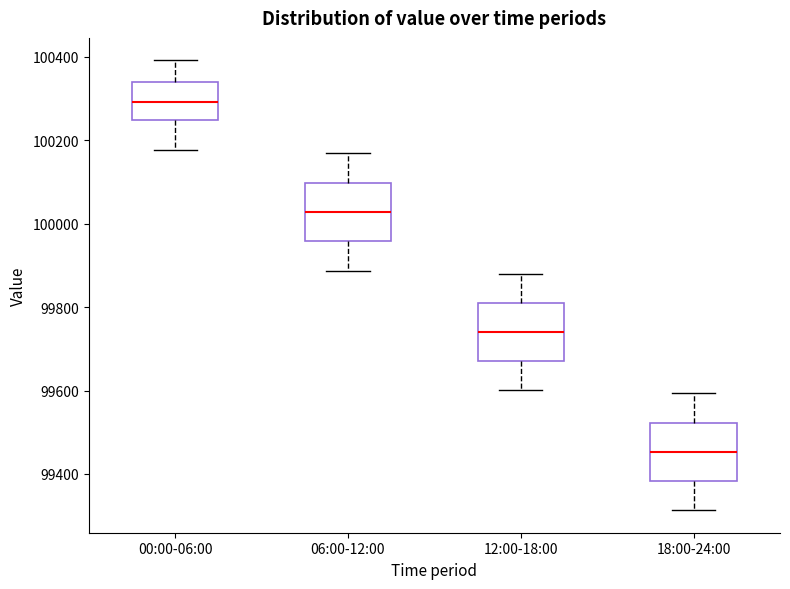

Where does the lower whisker of the box for 00:00-06:00 end on the y-axis? The values are not printed on the chart, so give them approximately, as read against the axis.

100180